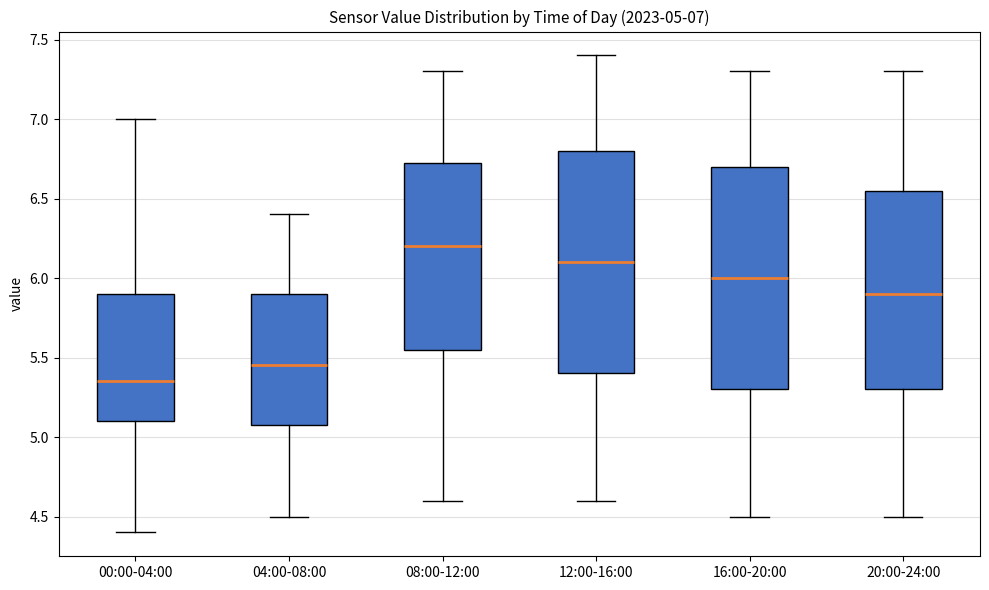

Which box has the highest median line?

08:00-12:00